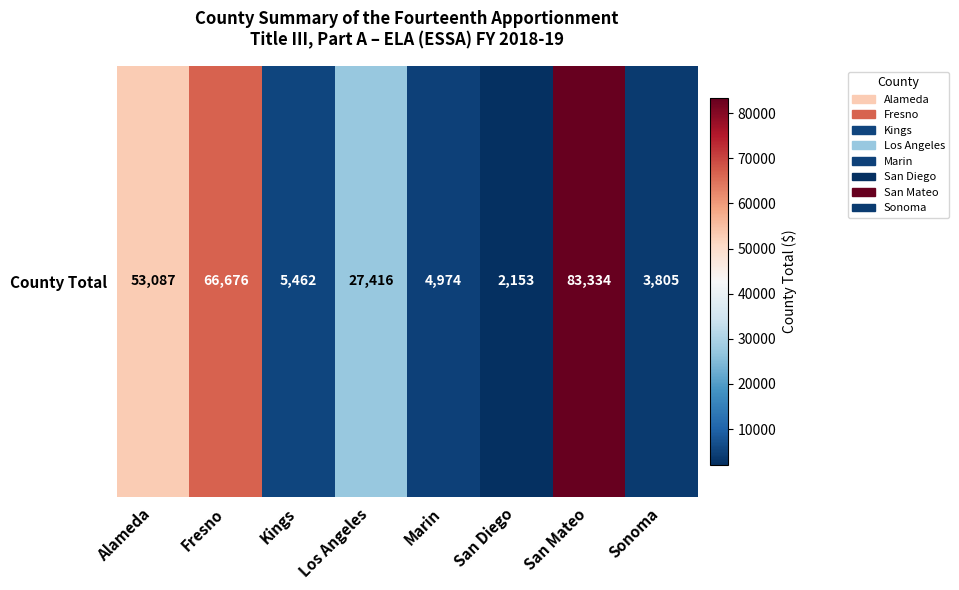

What is the difference between the maximum and minimum values?

81181